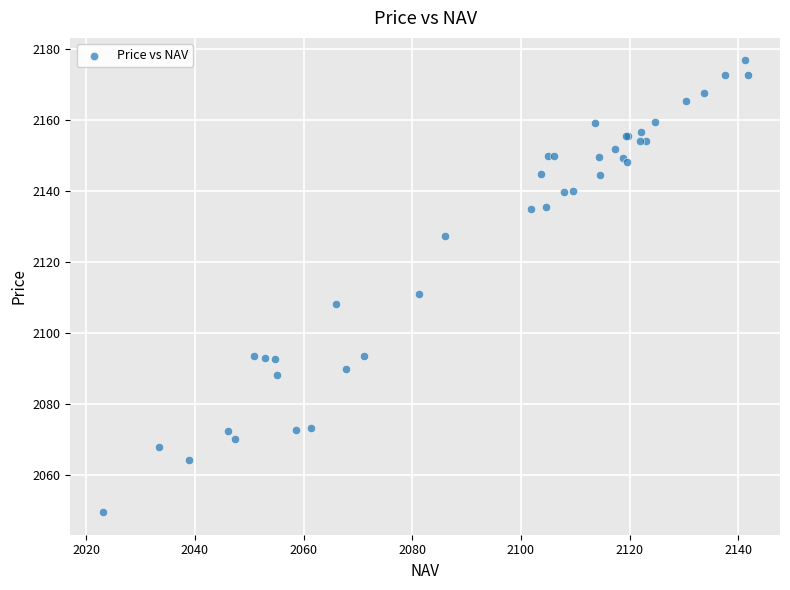

What Y value in the scatter plot is closest to 2113?

2111.0